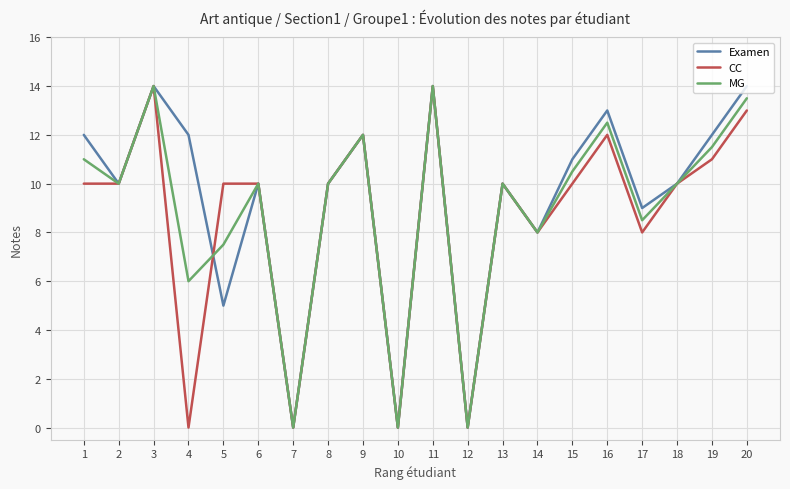

The Examen series shows 6.4 at 12. True or false?

False